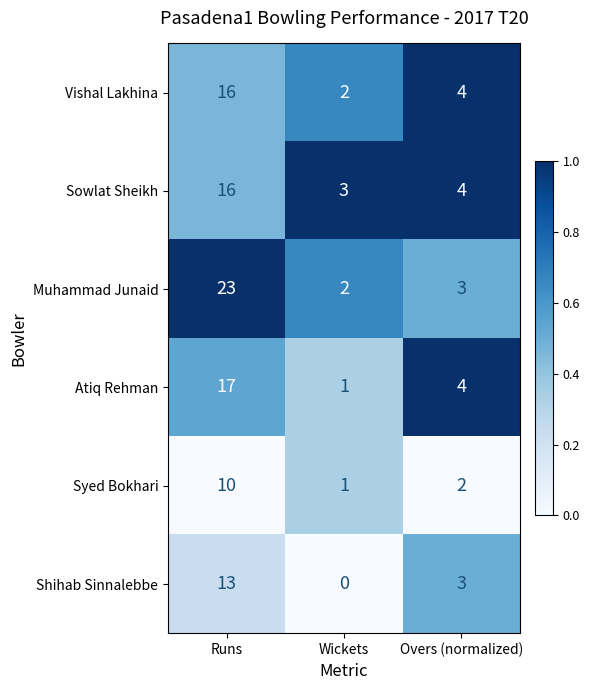

At which label does Muhammad Junaid first exceed 3?

Runs